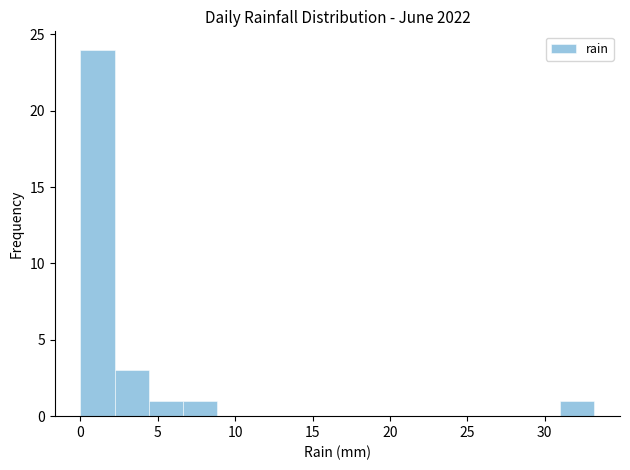

Reading left to right, transcribe this chart: for each bar, give the range it covers on the x-axis and its height. Neither the bar edges nor the heights are printed on the chart, so give them approximately, as read against the axes.

0.0 to 2.0: 24
2.0 to 4.5: 3
4.5 to 6.5: 1
6.5 to 9.0: 1
9.0 to 11.0: 0
11.0 to 13.5: 0
13.5 to 15.5: 0
15.5 to 17.5: 0
17.5 to 20.0: 0
20.0 to 22.0: 0
22.0 to 24.5: 0
24.5 to 26.5: 0
26.5 to 29.0: 0
29.0 to 31.0: 0
31.0 to 33.0: 1